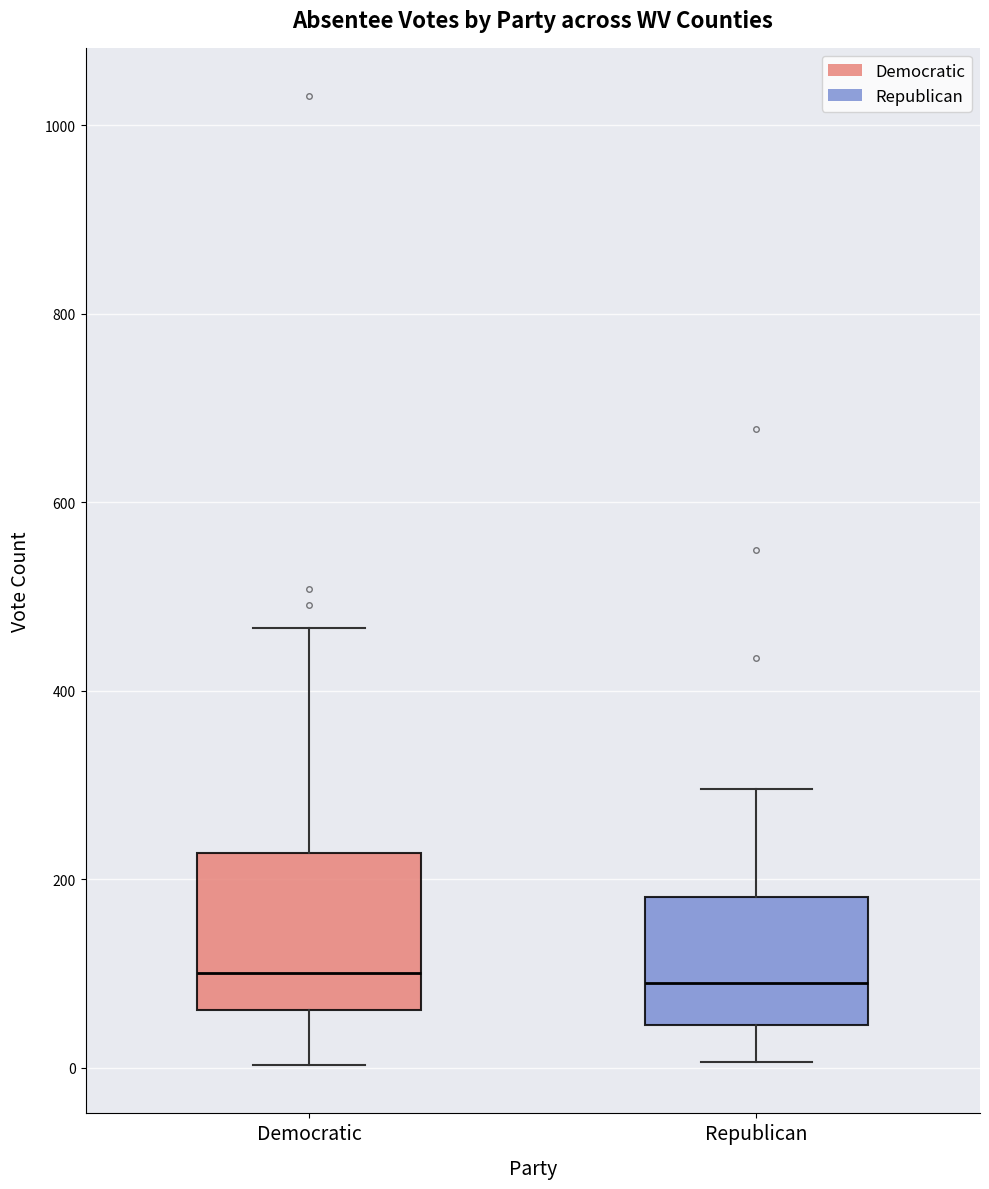

Where does the upper whisker of the box for Democratic end on the y-axis? The values are not printed on the chart, so give them approximately, as read against the axis.

460